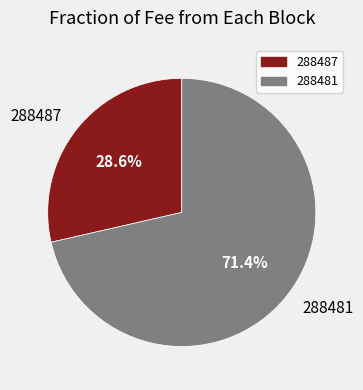

To the nearest percent, what is the difference between the largest and smallest slice percentages?

43%